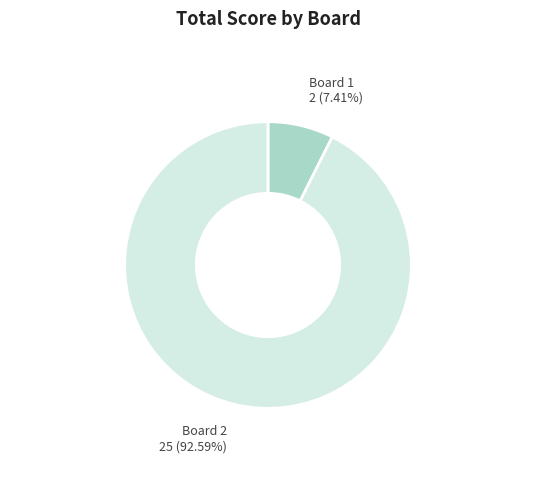

Count the number of slices in the pie.

2